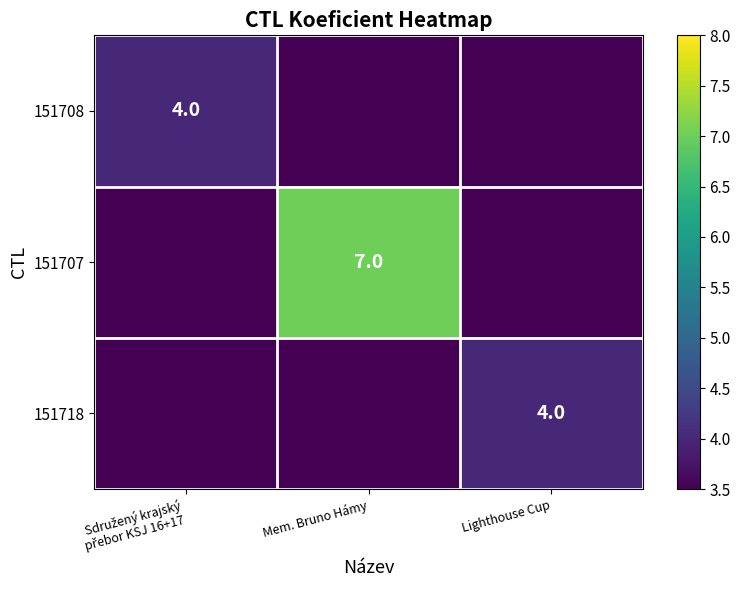

List the labels in order of 151708 value, largest first.

Sdružený krajský přebor KSJ 16+17, Mem. Bruno Hámy, Lighthouse Cup